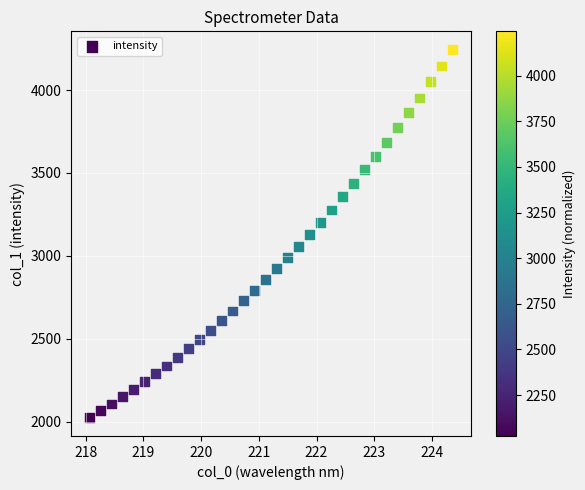

What is the range of Y values (max minus min)?

2216.8